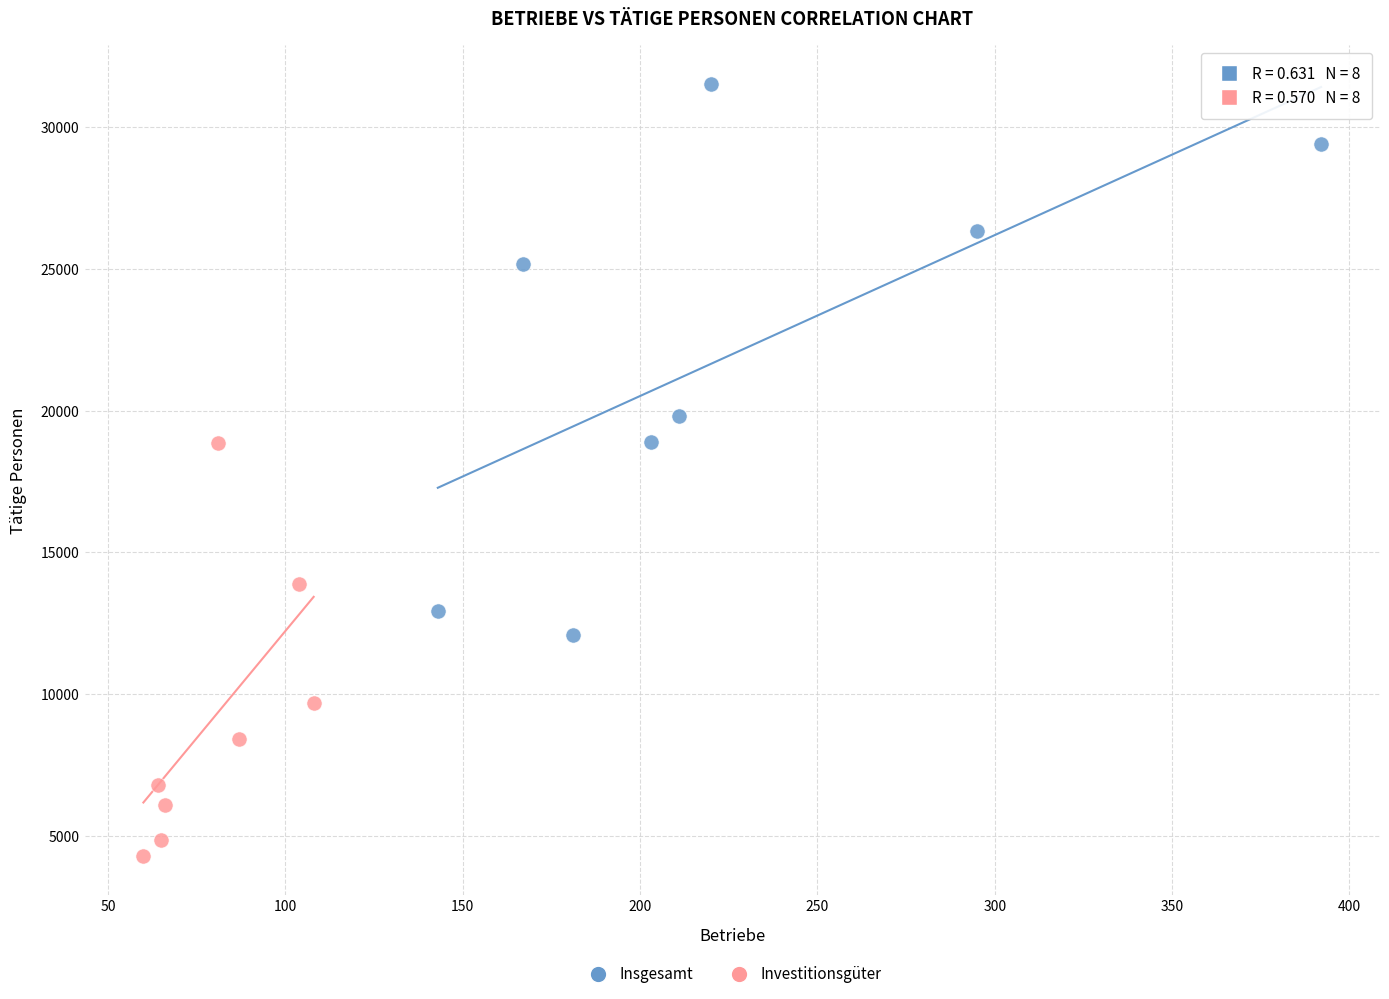

Which series contains the lowest Y value?

Investitionsgüter